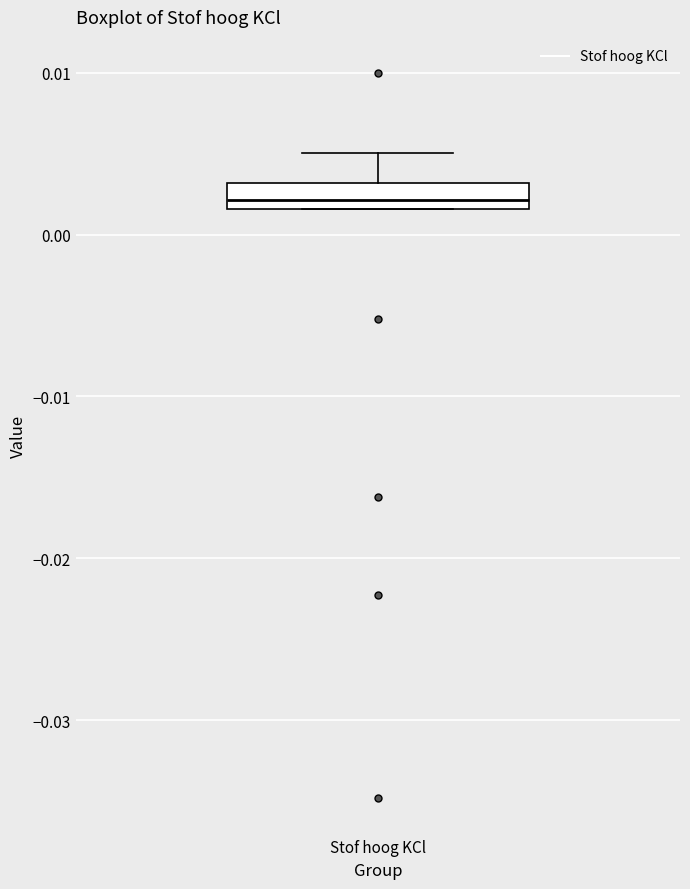

Read this box plot against the y-axis: the position of the median line, the range covered by the box, and the ends of both whiskers. The values are not printed on the chart, so give them approximately, as read against the axis.

median 0.002 (just above the box's lower edge), box 0.002 to 0.003, whiskers 0.002 to 0.005